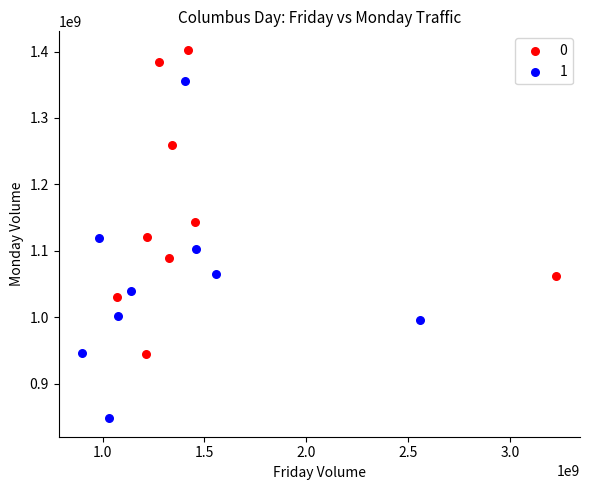

Which series has the largest Y range (max minus min)?

1